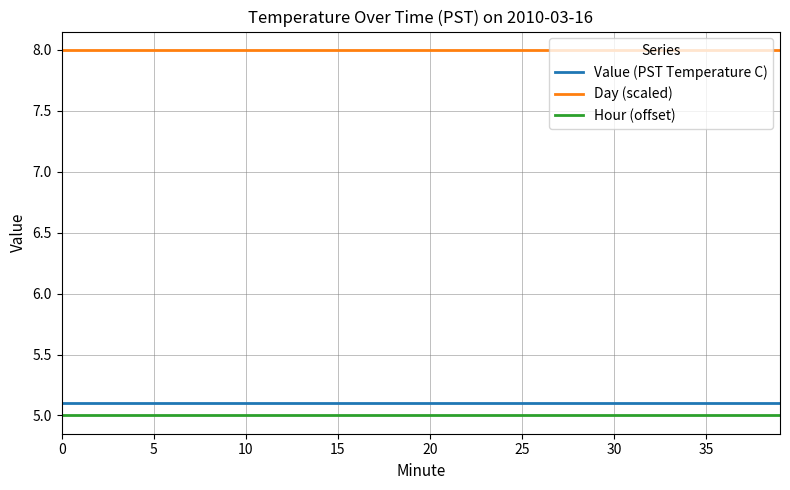

True or false: Hour (offset) and Value (PST Temperature C) cross at least once.

False